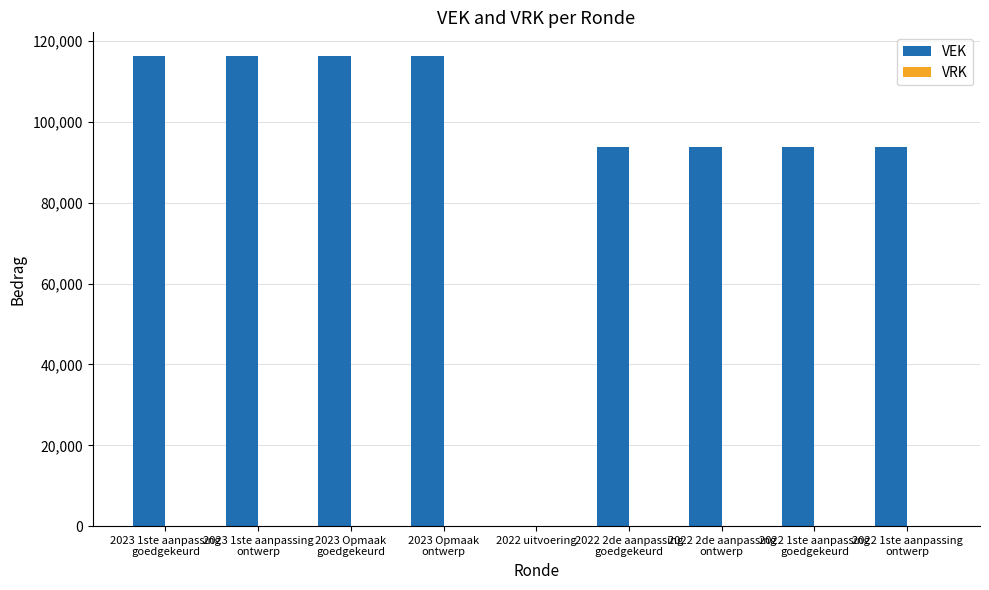

Are the bars horizontal?

No